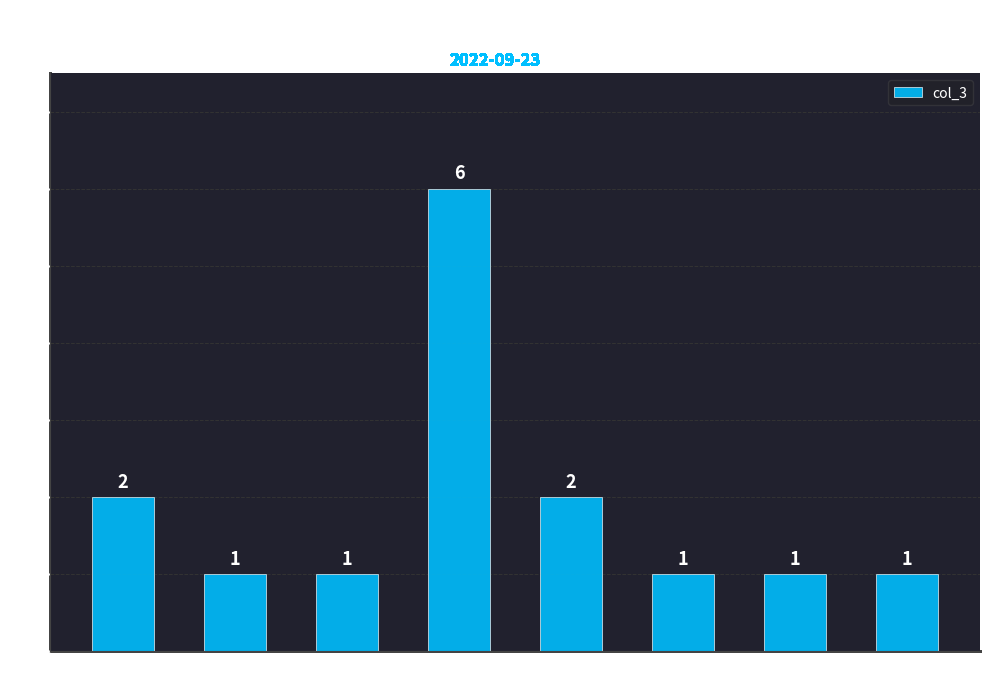

Approximately how many times larger is the value at 11:00 compared to 08:00?

1.0